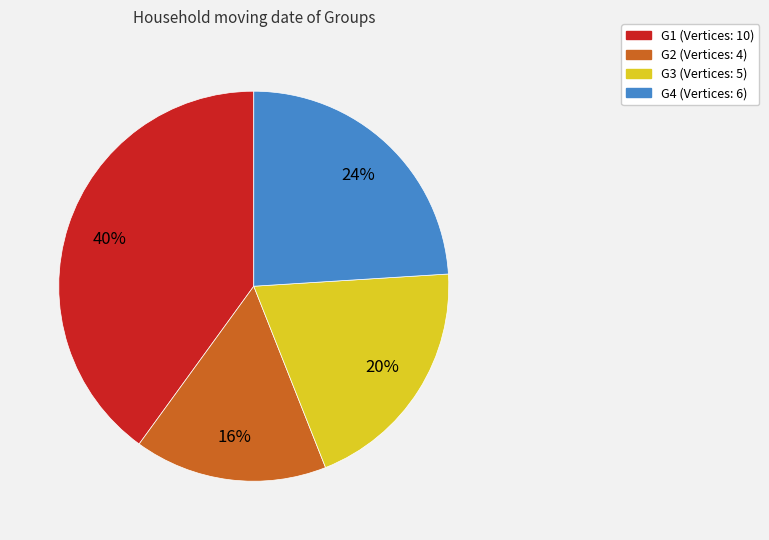

Is there a majority slice in this chart?

No